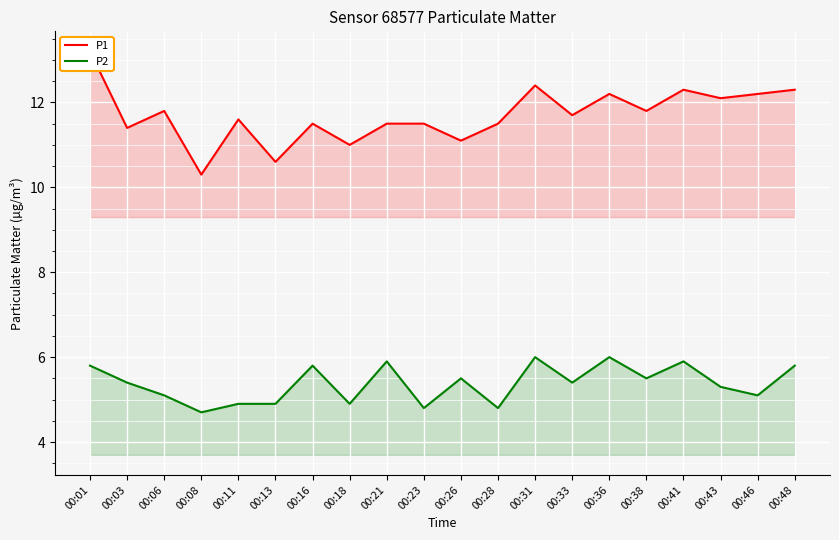

At 00:11, list the series in order from largest to smallest.

P1, P2